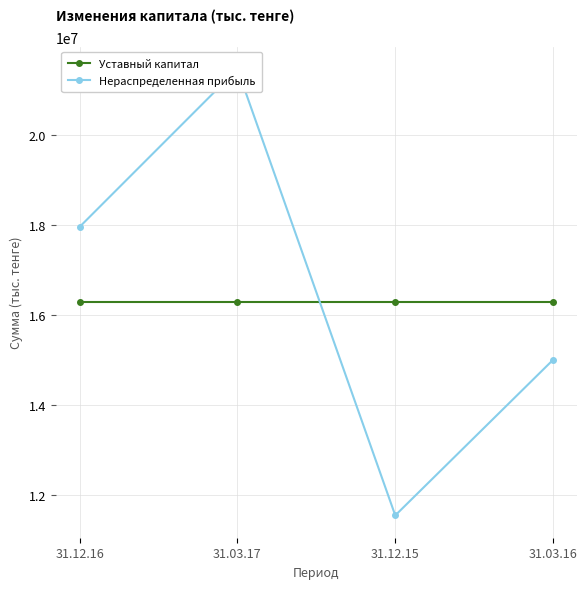

After their last crossing, which series has the higher values: Уставный капитал or Нераспределенная прибыль?

Уставный капитал